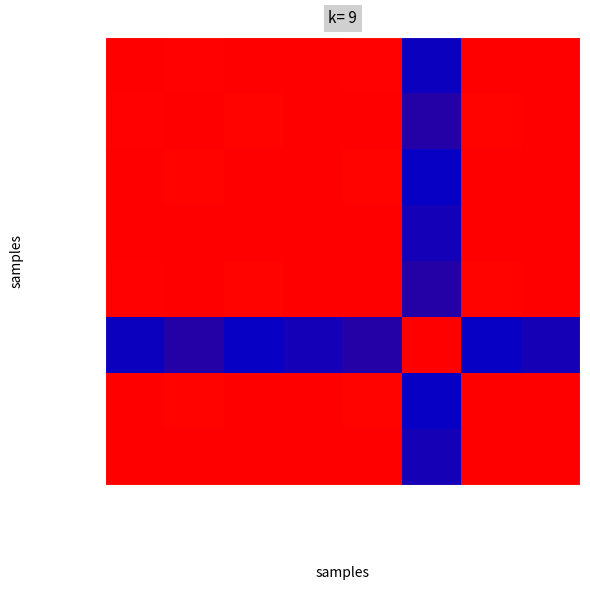

At which category is the sum across all series the highest?

D-Xylose